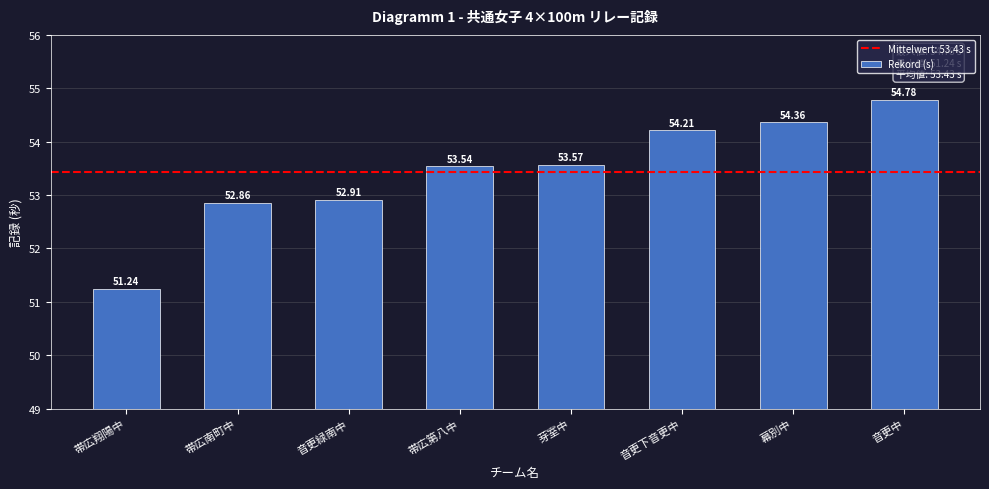

Reading left to right, what are all the values shown in this chart?

51.2	52.9	52.9	53.5	53.6	54.2	54.4	54.8